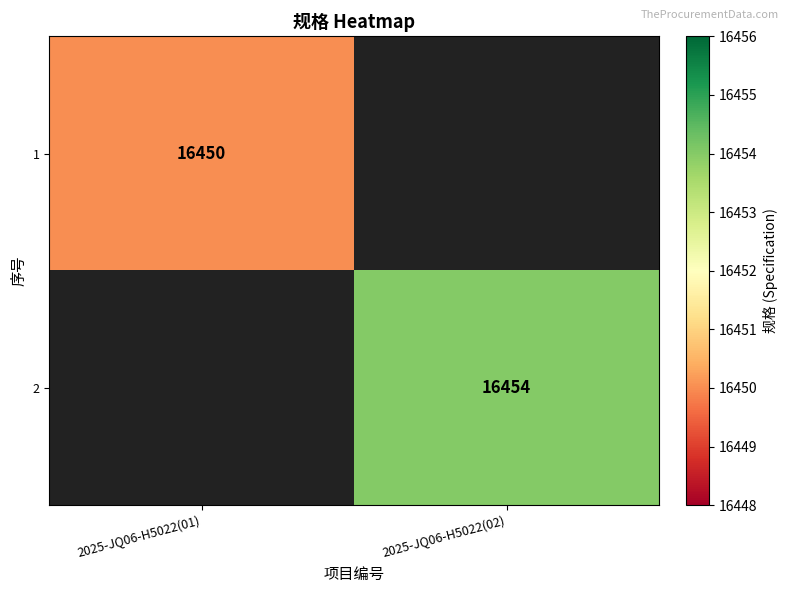

Is it true that 1 equals 16450 at 2025-JQ06-H5022(01)?

True